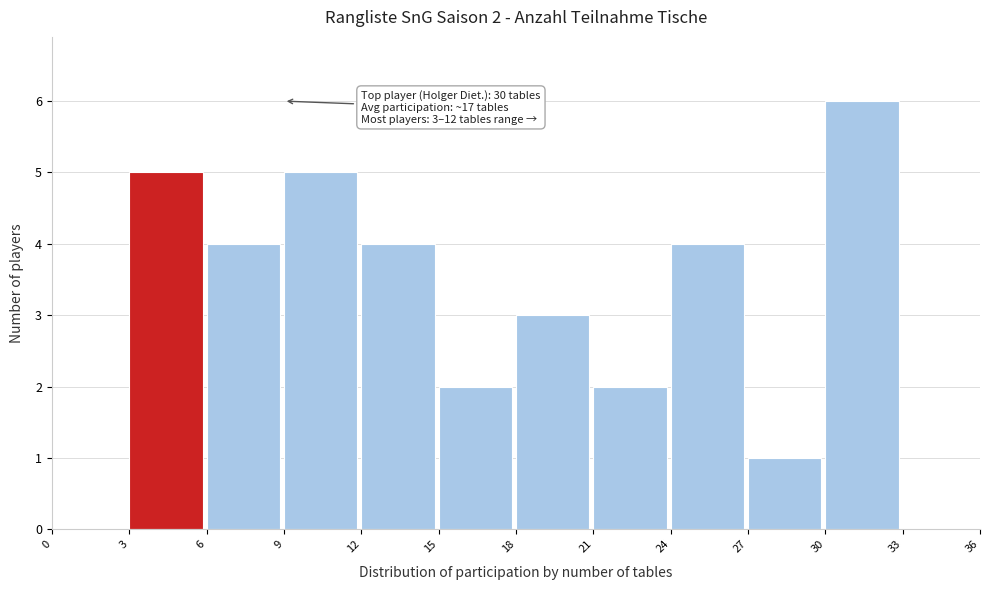

Over which range of the x-axis is the bar tallest?

30 to 33